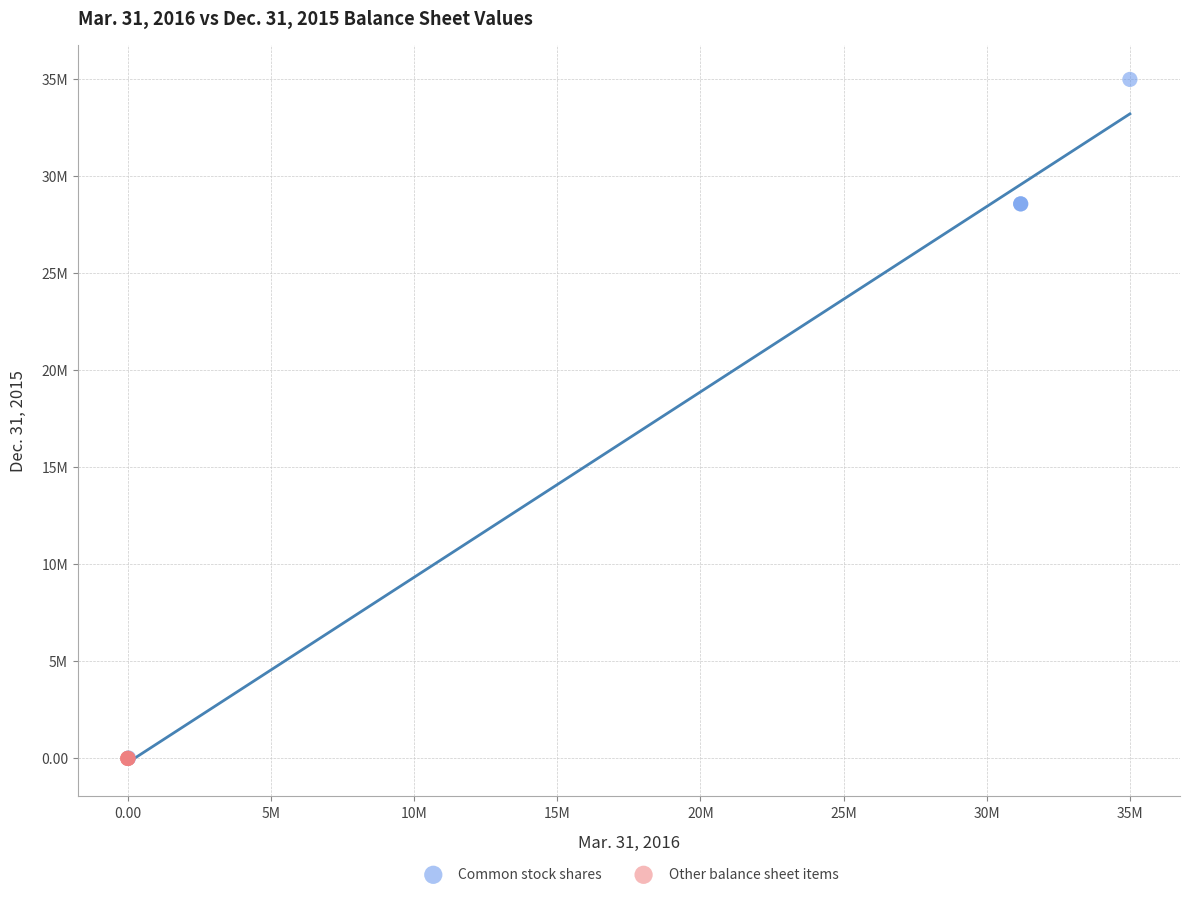

What are all the series names shown in the legend?

Common stock shares, Other balance sheet items